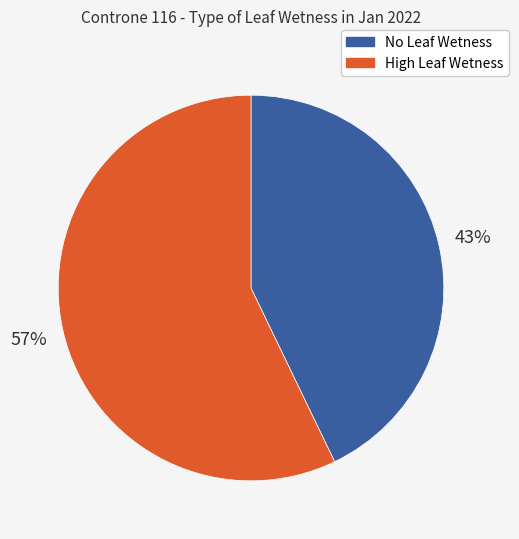

To the nearest percent, what is the average slice percentage?

50%